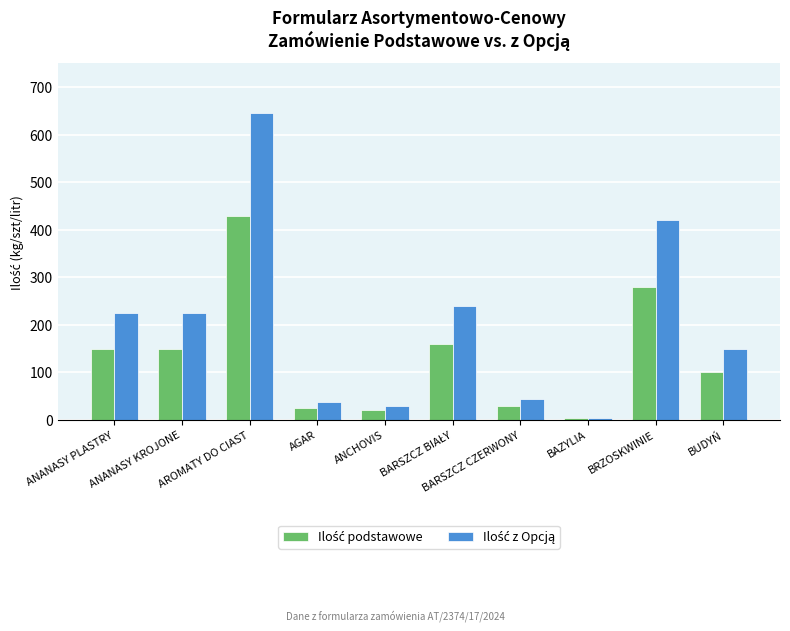

Which label corresponds to the largest value in the chart?

AROMATY DO CIAST